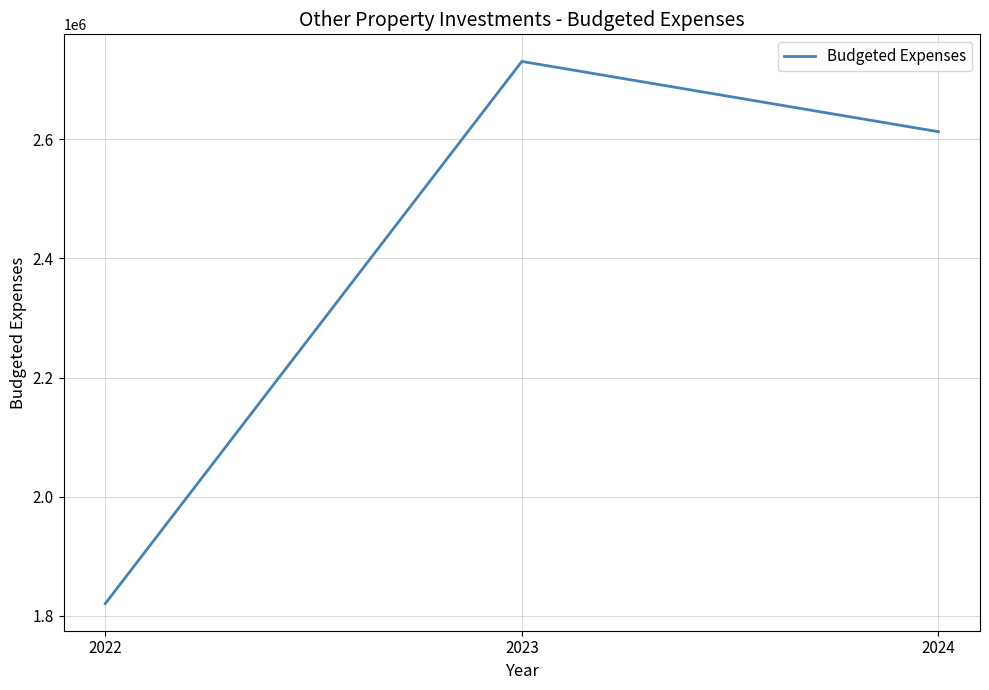

Does the chart display data point markers on the line(s)?

No